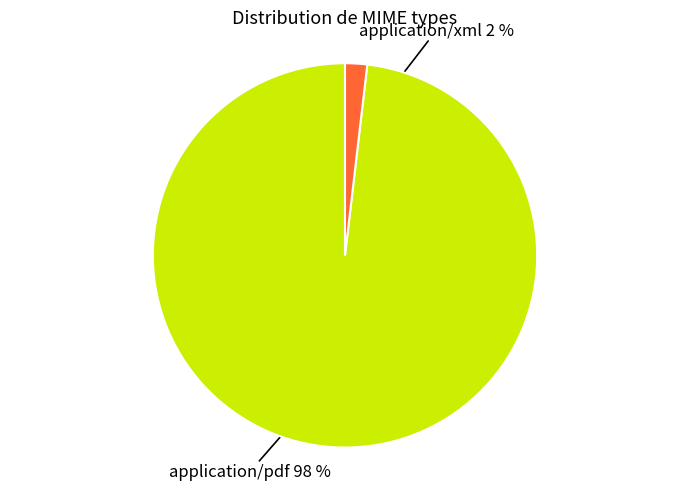

To the nearest percent, what is the difference between the largest and smallest slice percentages?

96%